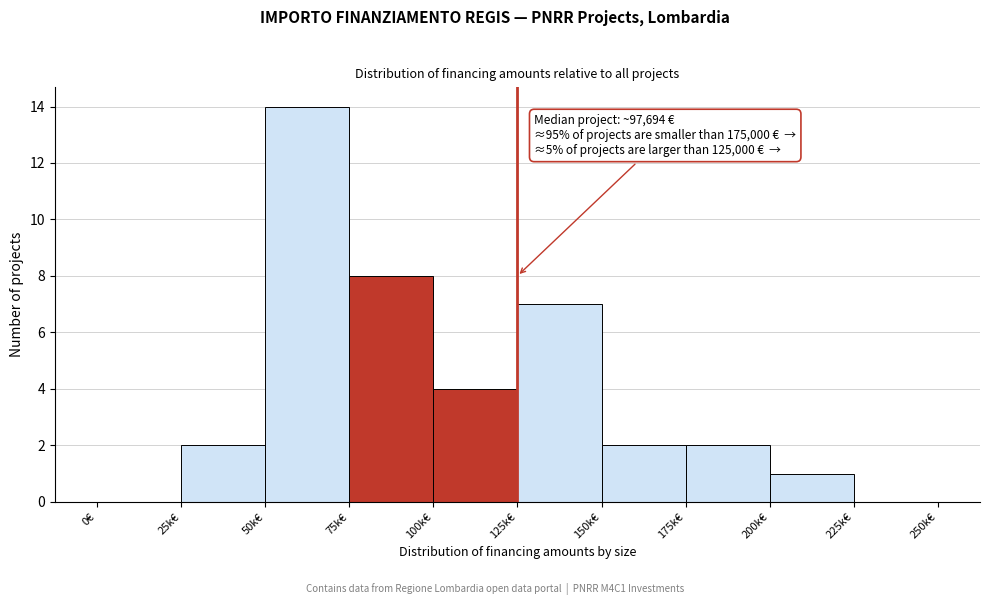

Reading left to right, list all the values displayed in this chart.

0€=0	25k€=2	50k€=14	75k€=8	100k€=4	125k€=7	150k€=2	175k€=2	200k€=1	225k€=0